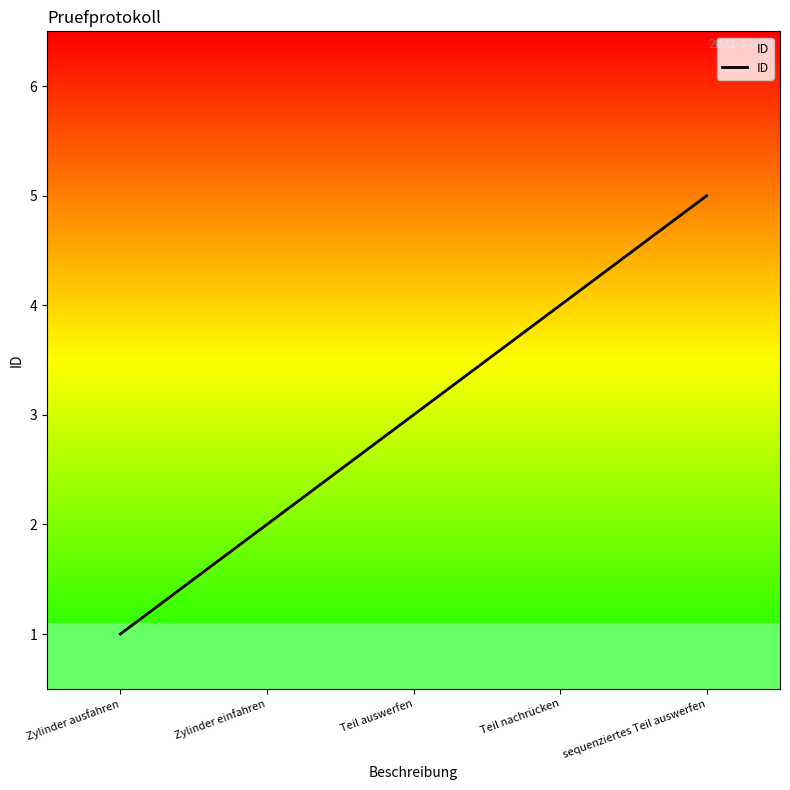

At which category does the chart reach its peak across all series?

sequenziertes Teil auswerfen